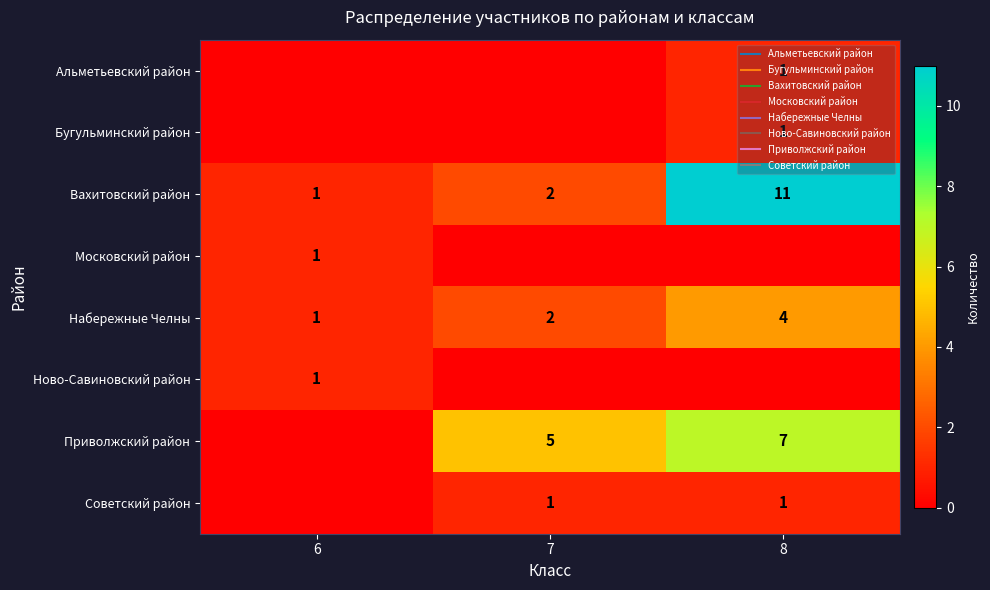

At which label does row_6 first exceed 5?

8